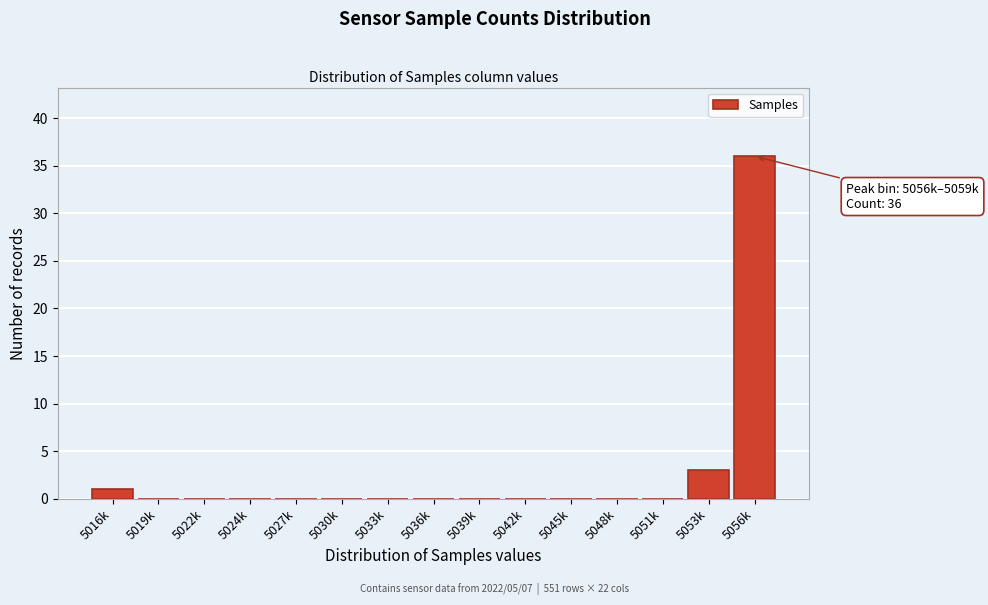

Reading left to right, extract all data points from this chart.

5016k=1	5019k=0	5022k=0	5024k=0	5027k=0	5030k=0	5033k=0	5036k=0	5039k=0	5042k=0	5045k=0	5048k=0	5051k=0	5053k=3	5056k=36